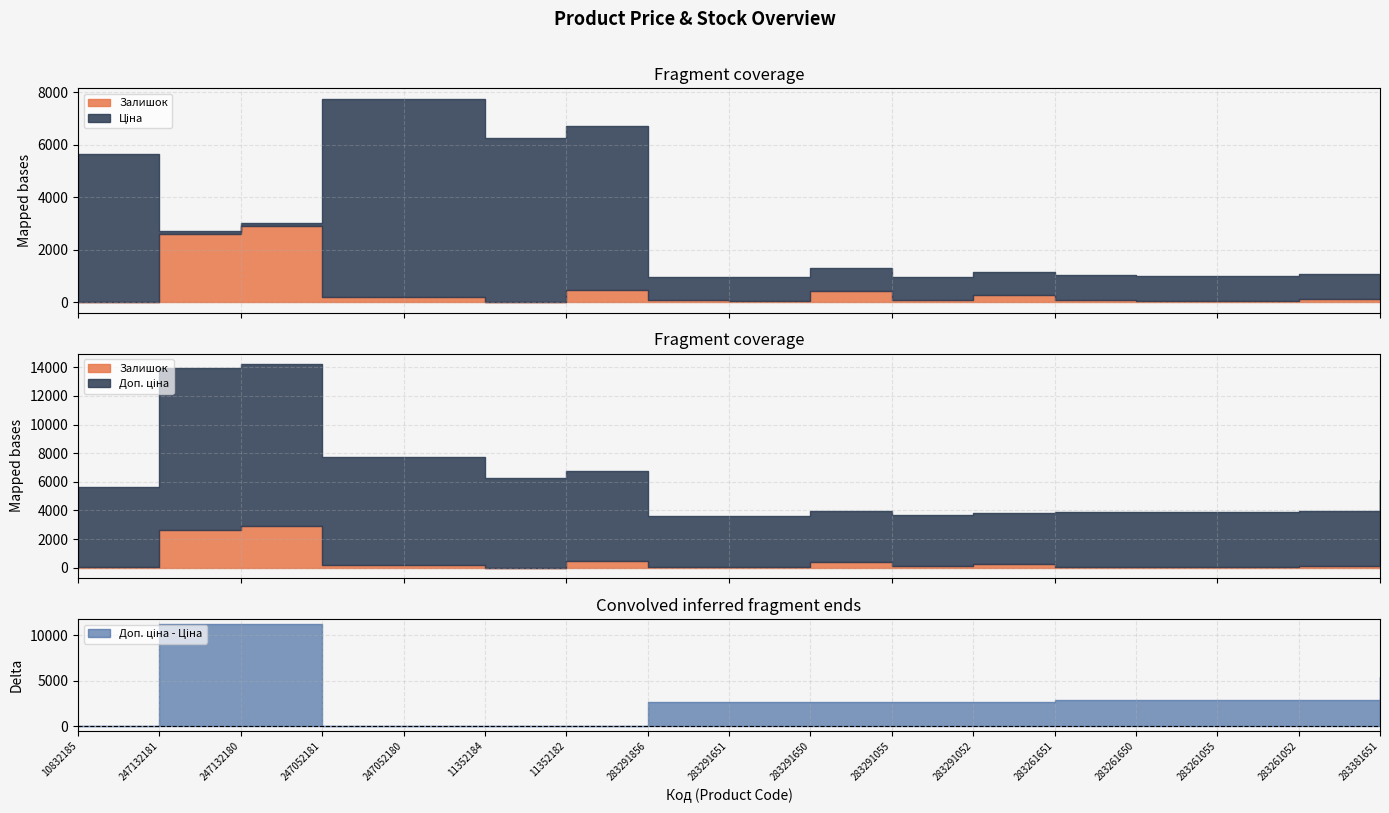

How many values in the Доп. ціна series are below 3828?

5